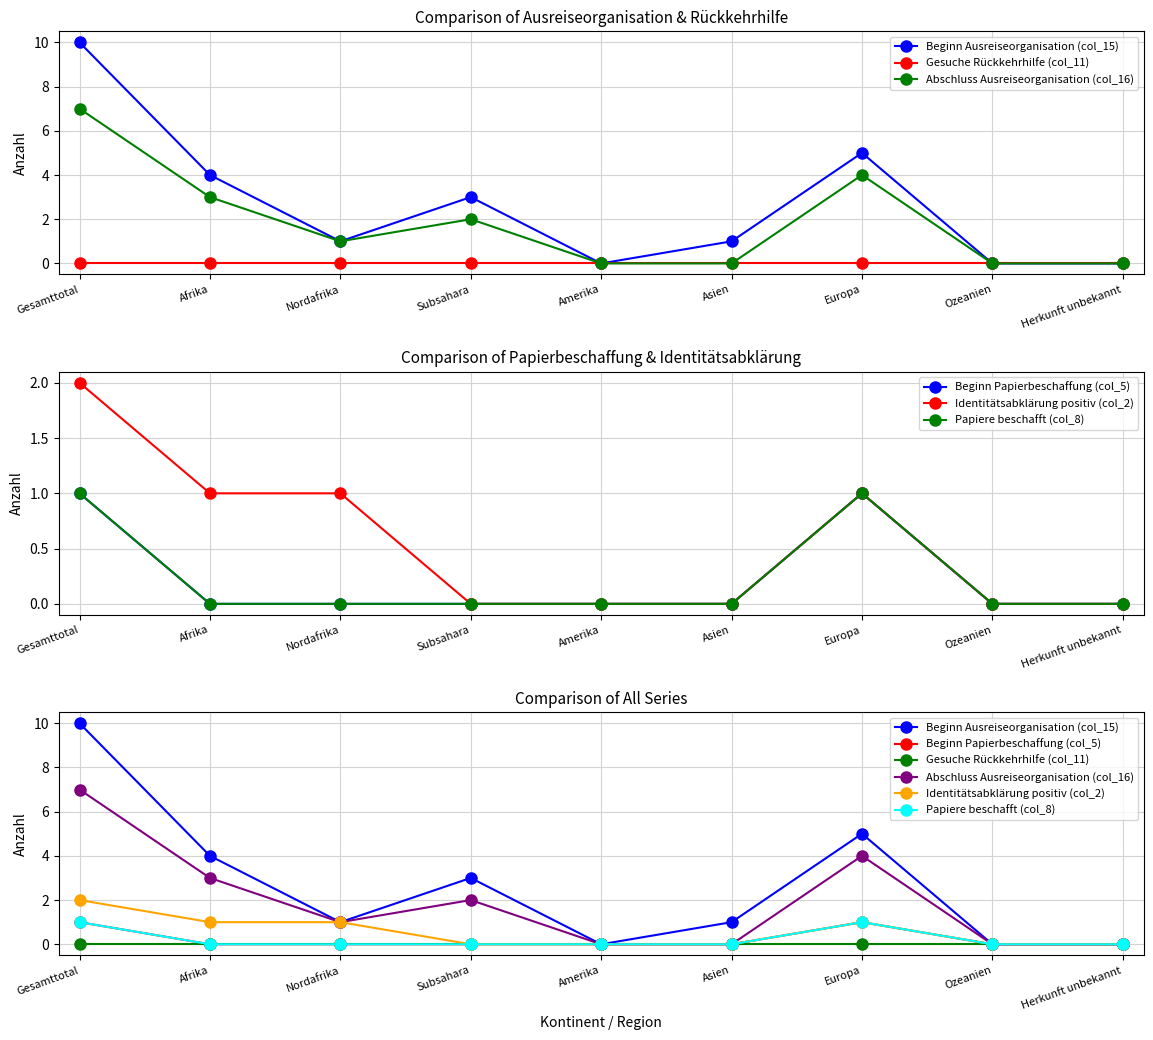

What are all the series names shown in the legend?

Beginn Ausreiseorganisation (col_15), Gesuche Rückkehrhilfe (col_11), Abschluss Ausreiseorganisation (col_16), Beginn Papierbeschaffung (col_5), Identitätsabklärung positiv (col_2), Papiere beschafft (col_8)